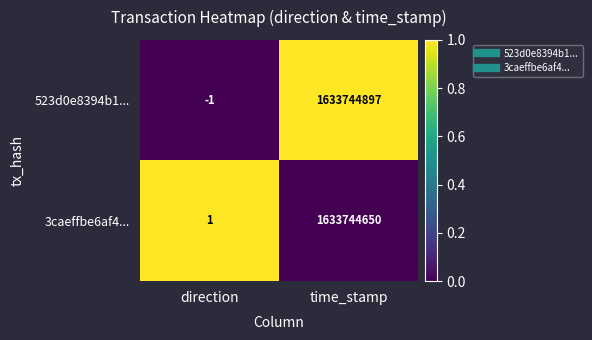

Reading left to right, list all the values displayed in this chart.

523d0e8394b1...: -1	1633744897
3caeffbe6af4...: 1	1633744650